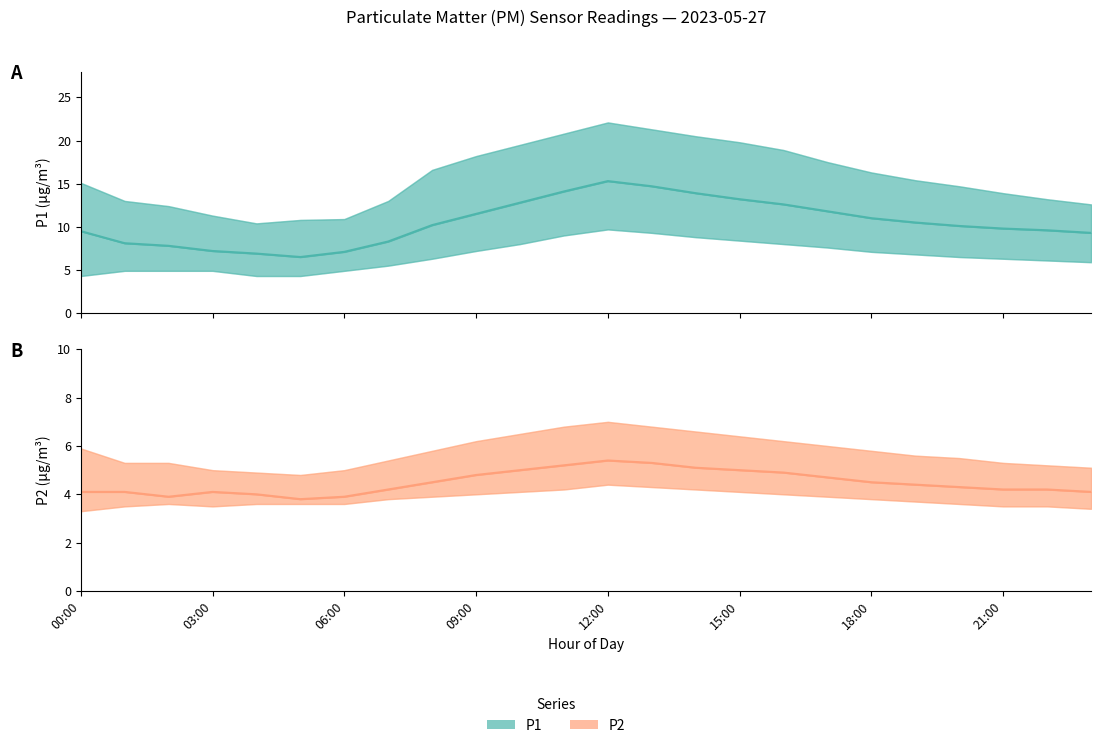

The P1 series shows 14.0 at 20. True or false?

False